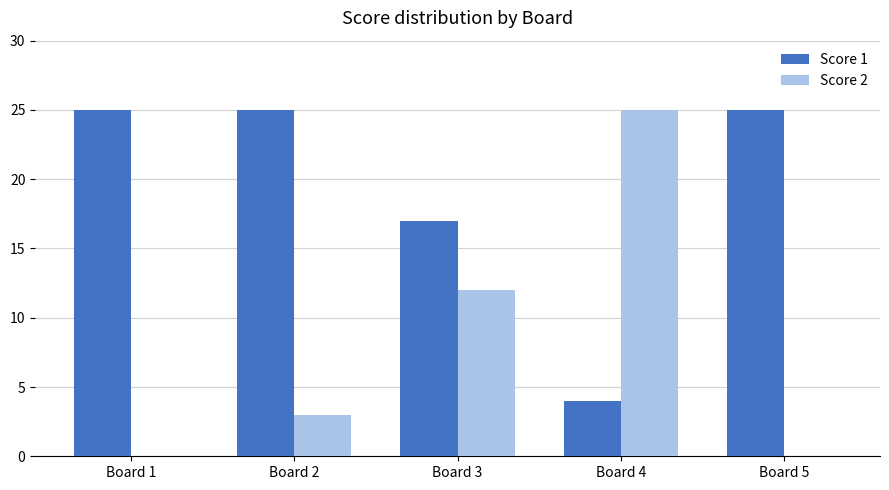

What is the maximum value for Score 2?

25